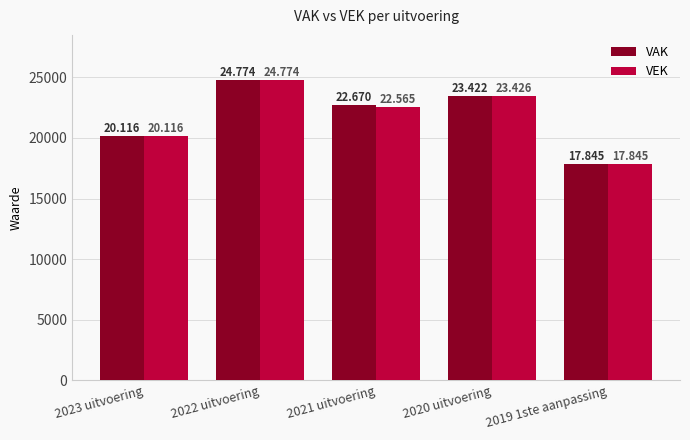

What is the value of the VAK bar at the 2nd from the left?

24774